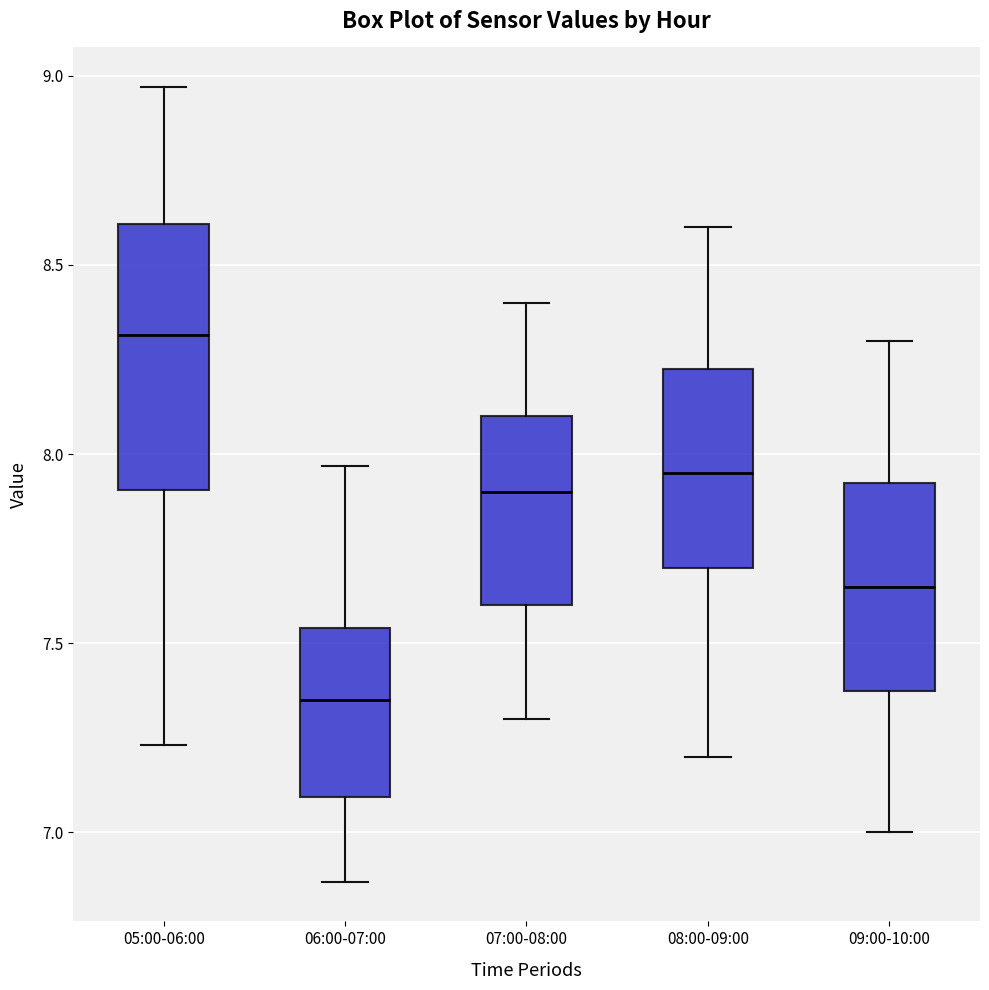

Where is the lower edge of the box for 08:00-09:00 on the y-axis? The values are not printed on the chart, so give them approximately, as read against the axis.

7.70